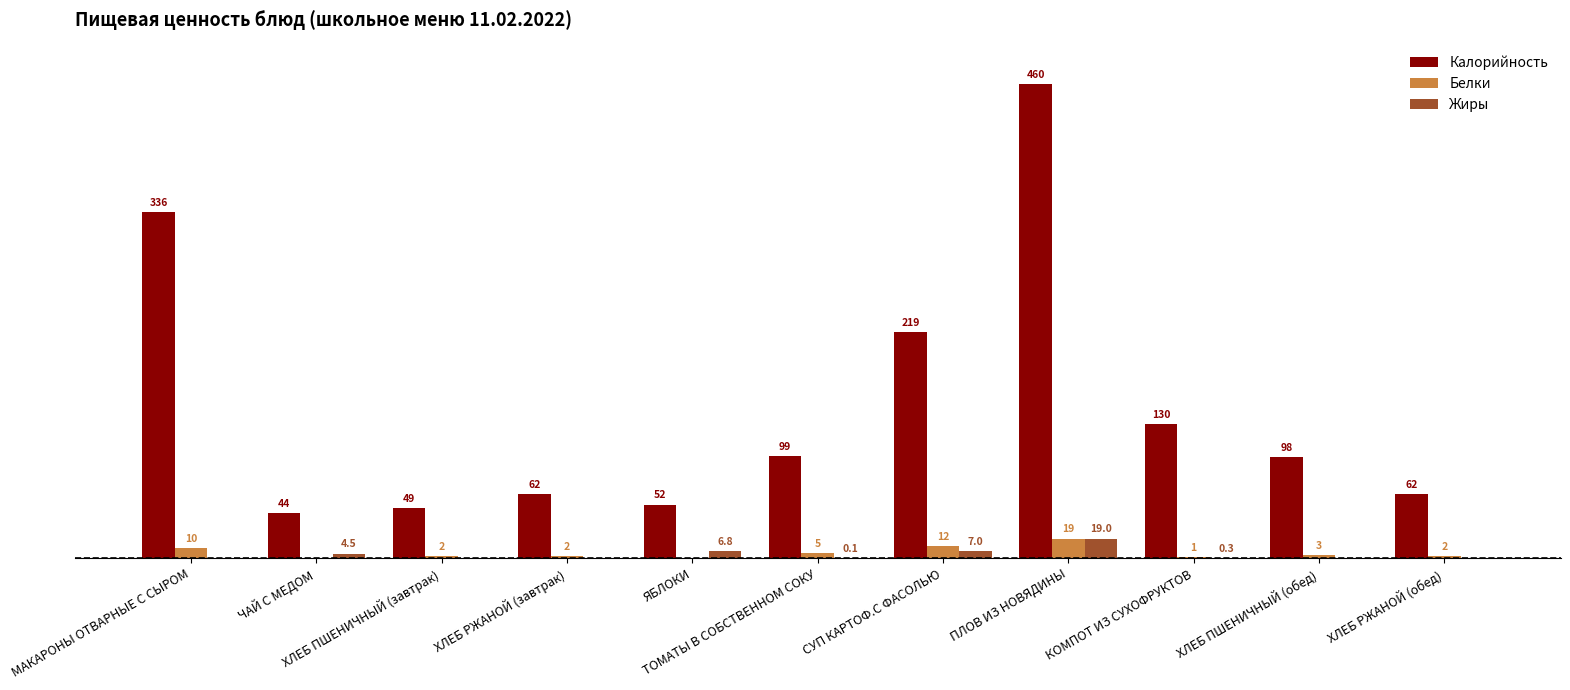

Which series changed the most between МАКАРОНЫ ОТВАРНЫЕ С СЫРОМ and ХЛЕБ ПШЕНИЧНЫЙ (завтрак)?

Калорийность